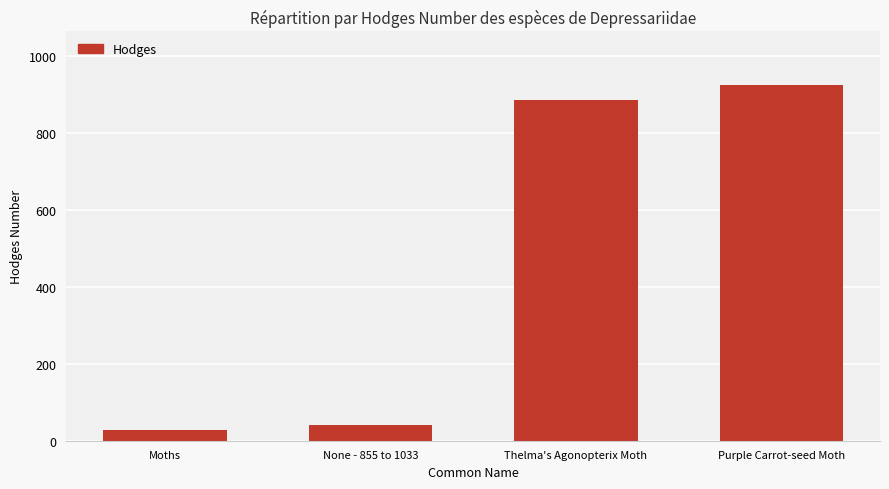

Which label corresponds to the smallest value in the chart?

Moths